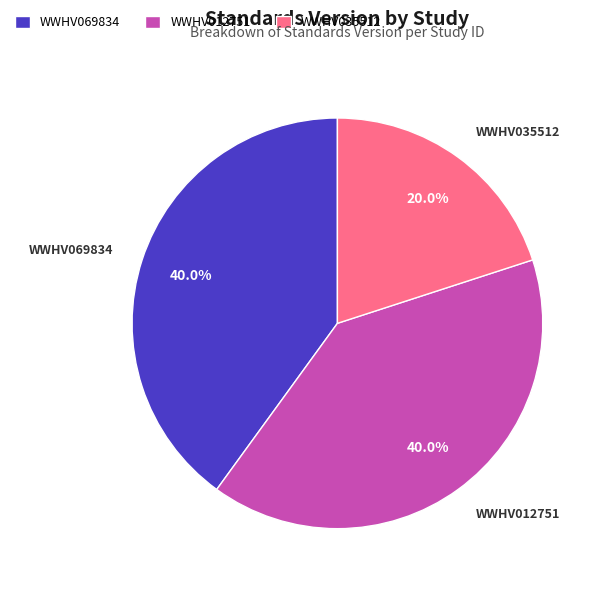

Which category has the smallest portion of the pie?

WWHV035512